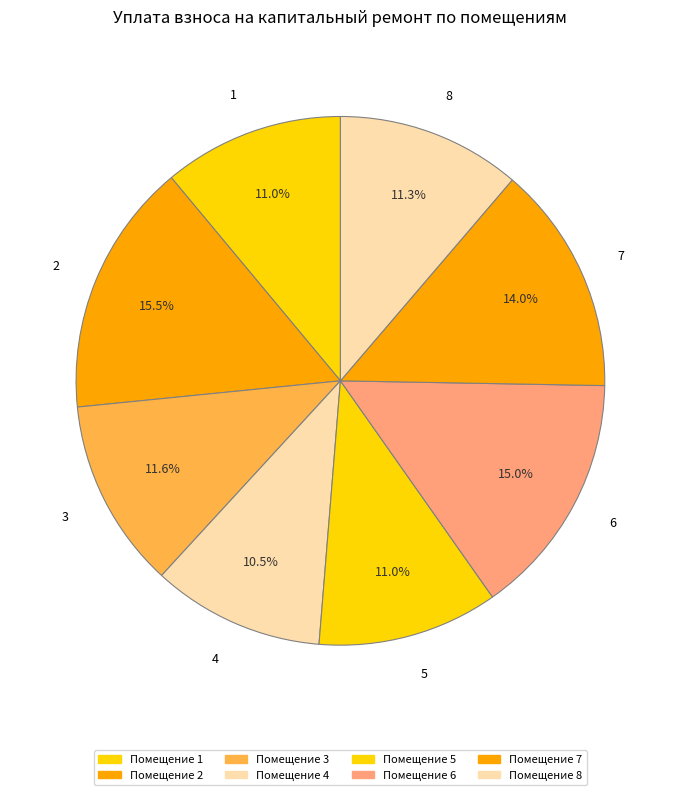

To the nearest percent, what is the difference between the 7 and 2 slice percentages?

2%